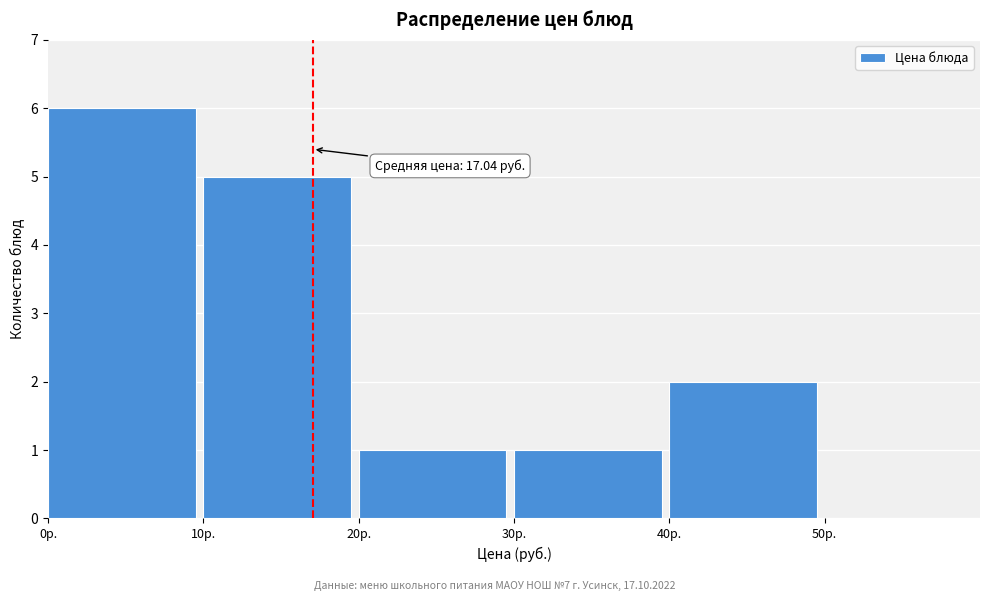

Over which range of the x-axis is the bar tallest?

0 to 10